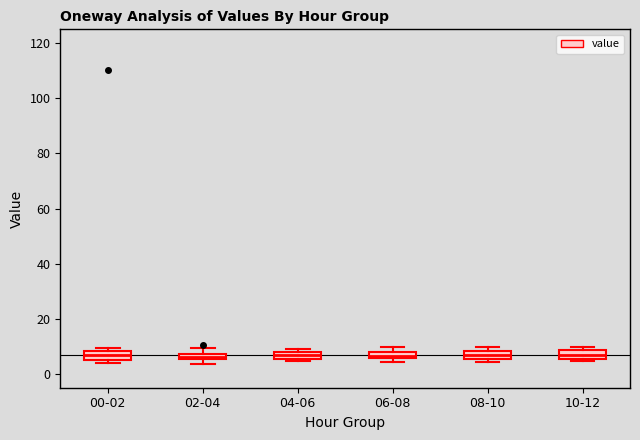

Where does the upper whisker of the box for 02-04 end on the y-axis? The values are not printed on the chart, so give them approximately, as read against the axis.

10